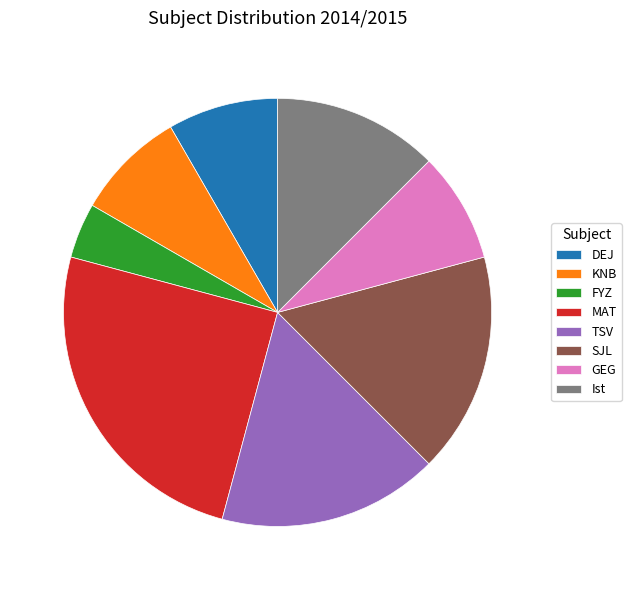

Which category has the biggest portion of the pie?

MAT